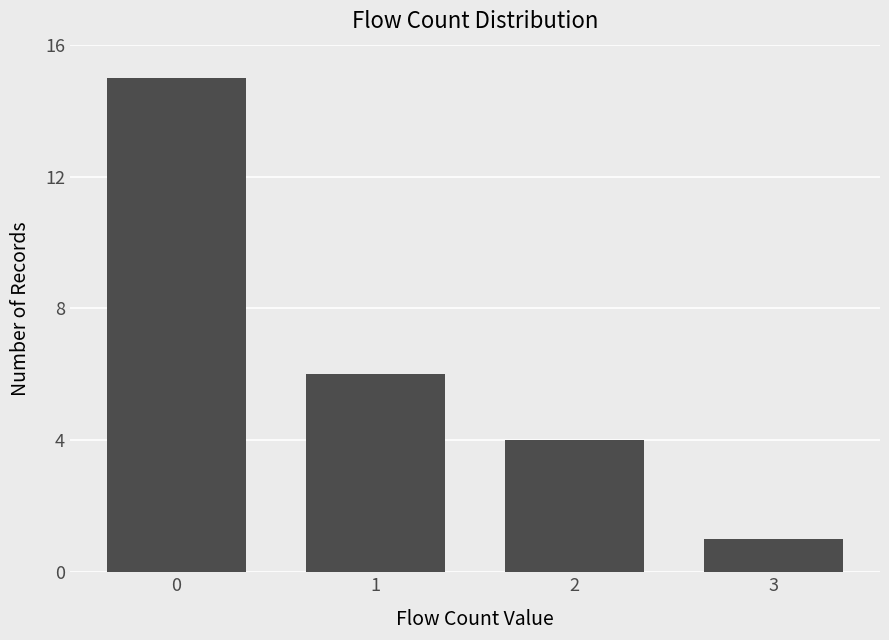

Does the chart contain stacked bars?

No